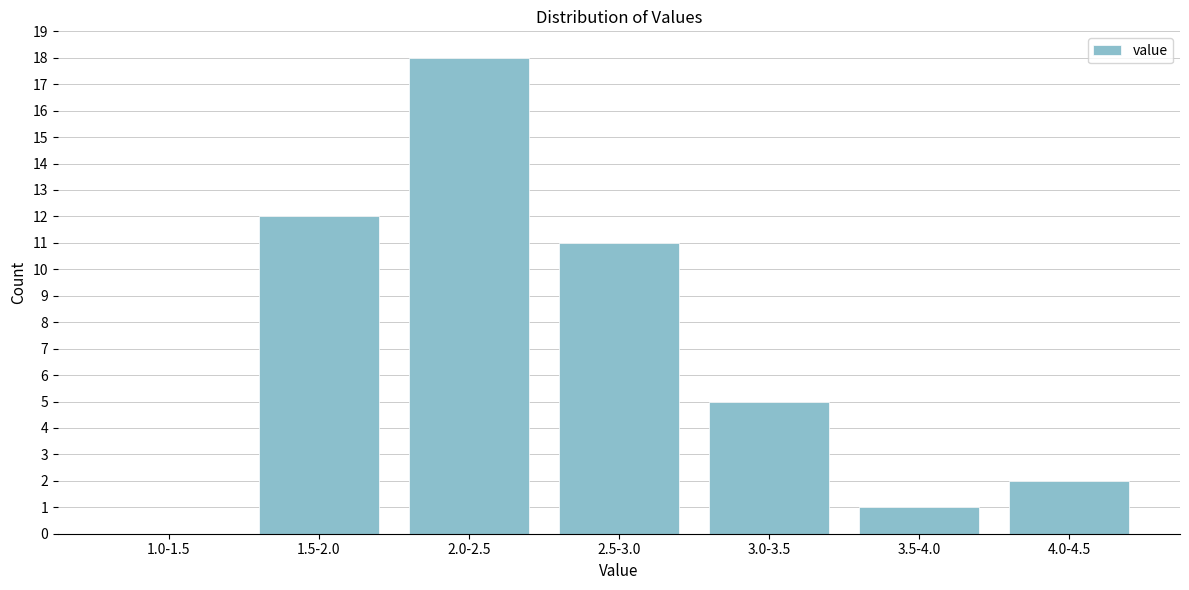

Reading left to right, list all the values displayed in this chart.

1.0-1.5=0	1.5-2.0=12	2.0-2.5=18	2.5-3.0=11	3.0-3.5=5	3.5-4.0=1	4.0-4.5=2